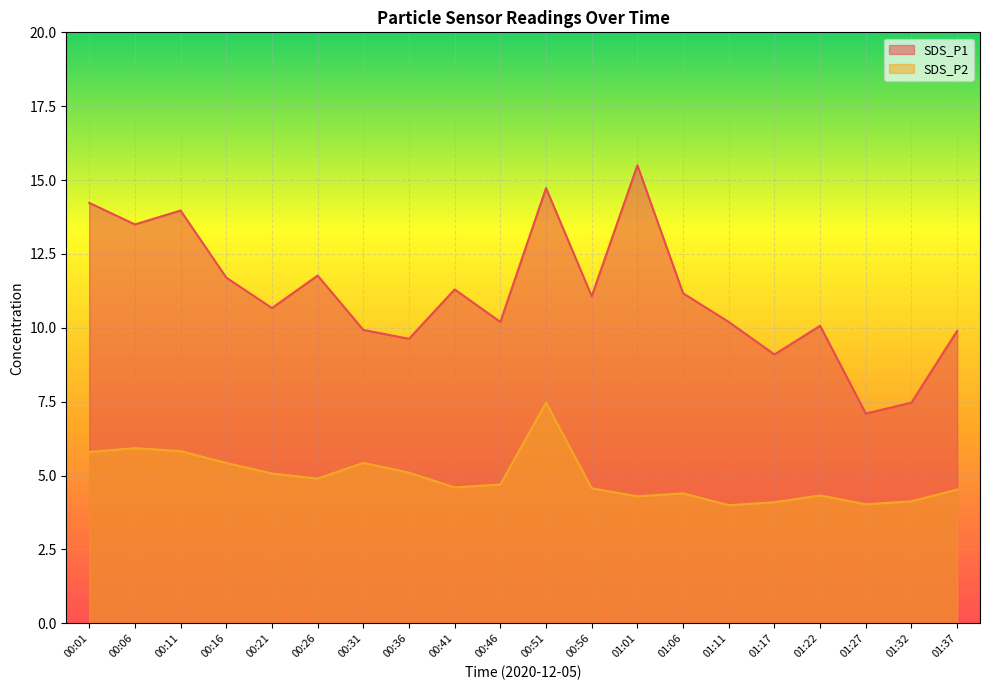

The SDS_P1 series shows 14.0 at 00:11. True or false?

True